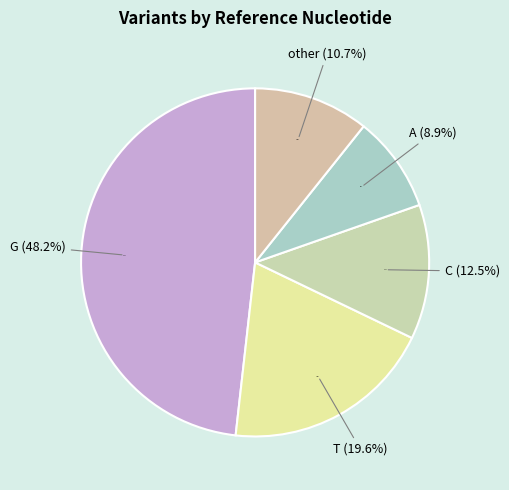

What portion of the pie excludes C?

87.5%